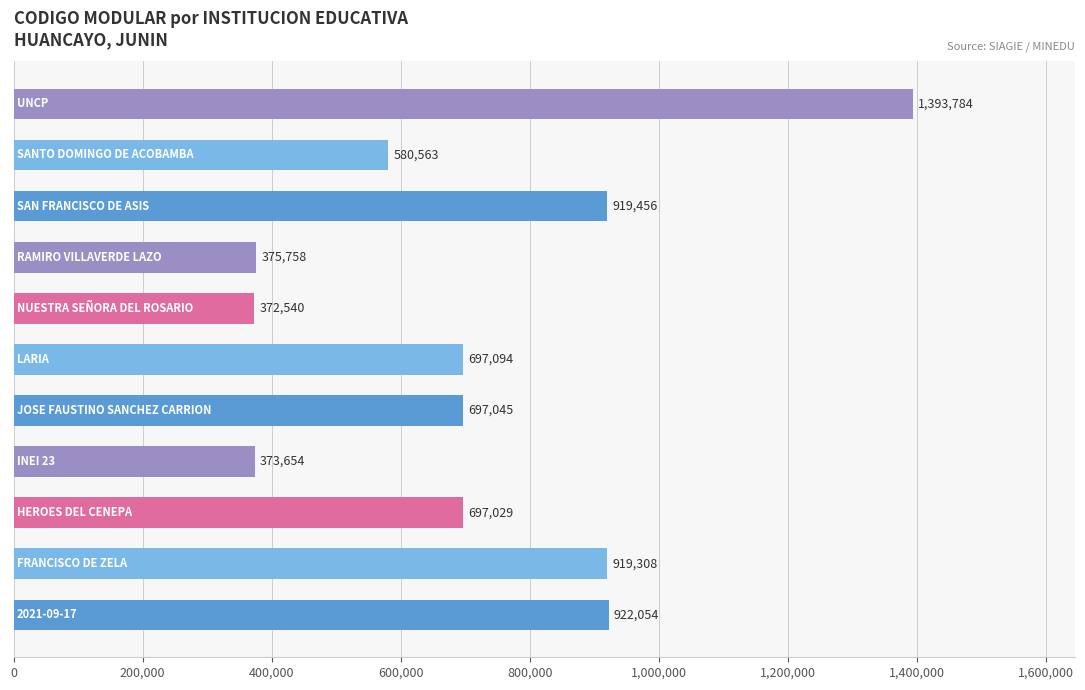

What is the sum of all values?

7948285